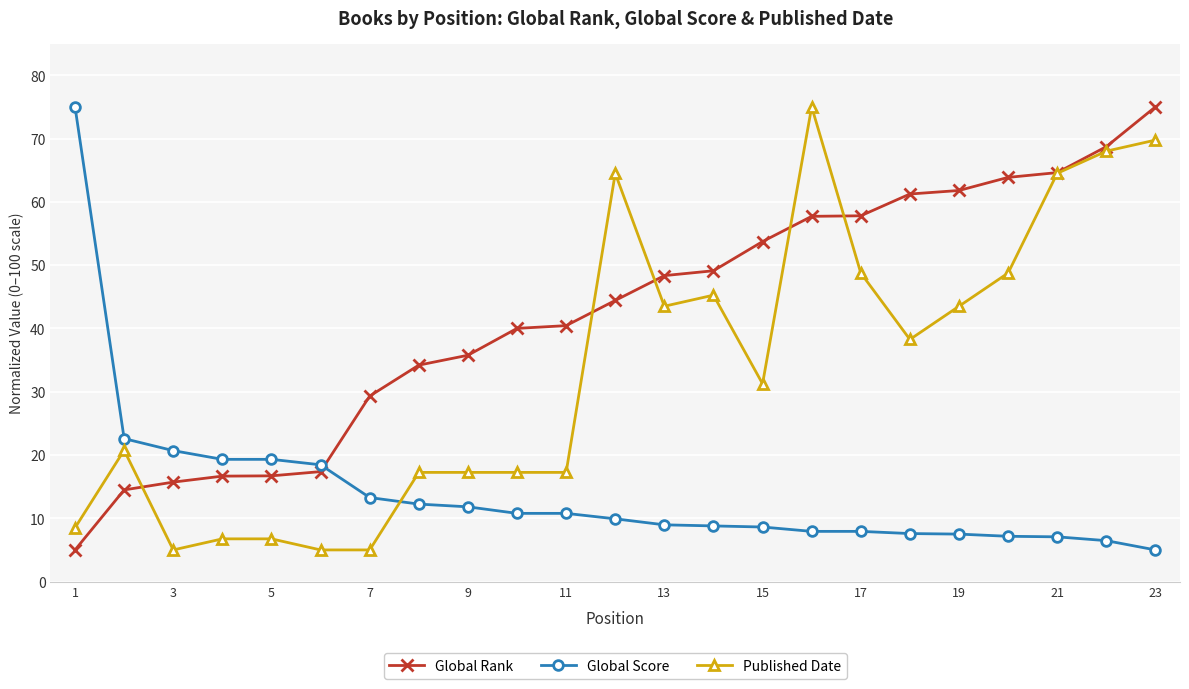

List the series in order of their overall mean, highest first.

Global Rank, Published Date, Global Score